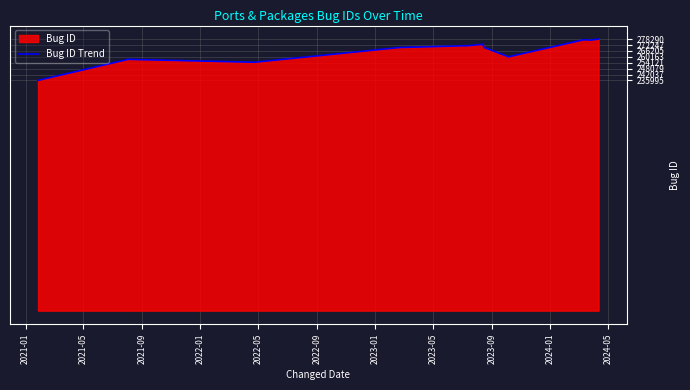

What is the difference between the maximum and minimum values?

42295